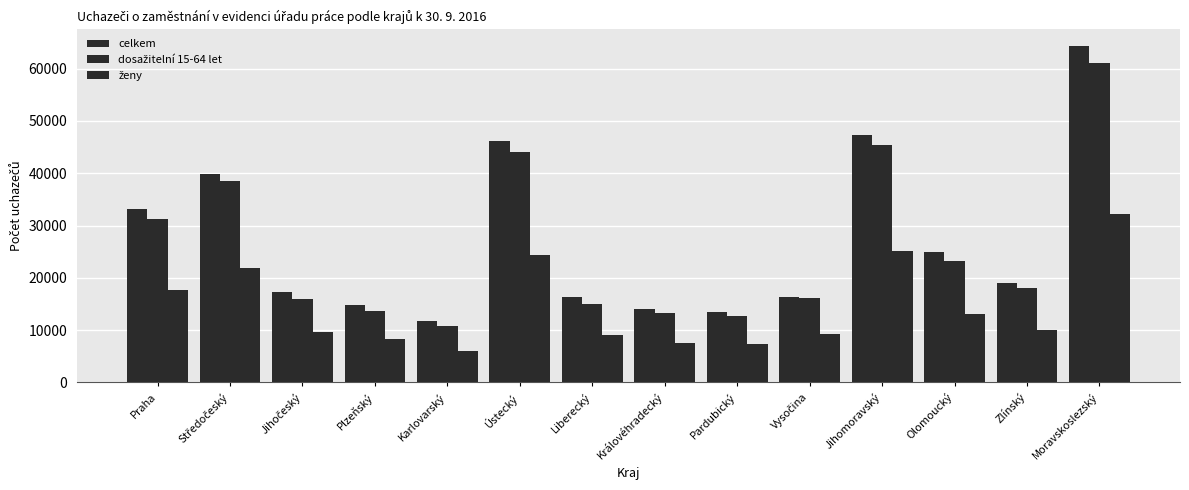

What is the average value of the celkem series?

27018